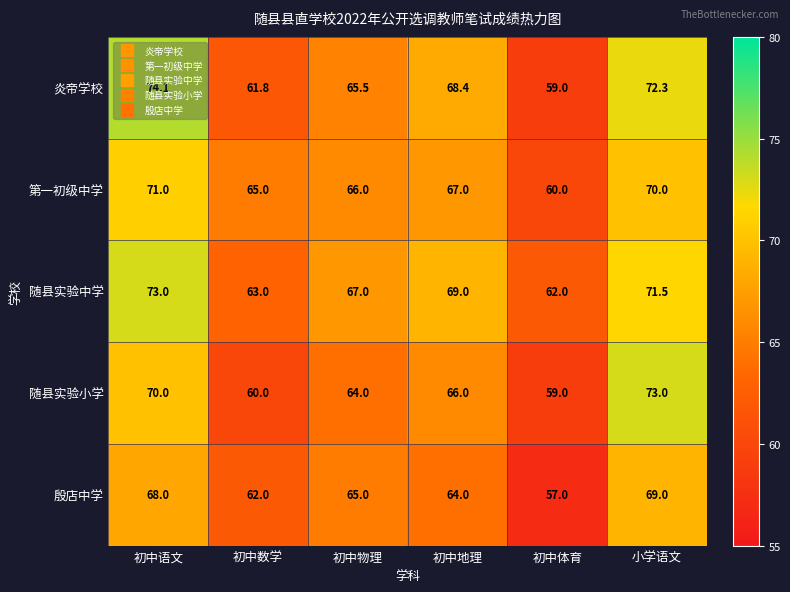

What is the total value across all series at 初中语文?

356.1